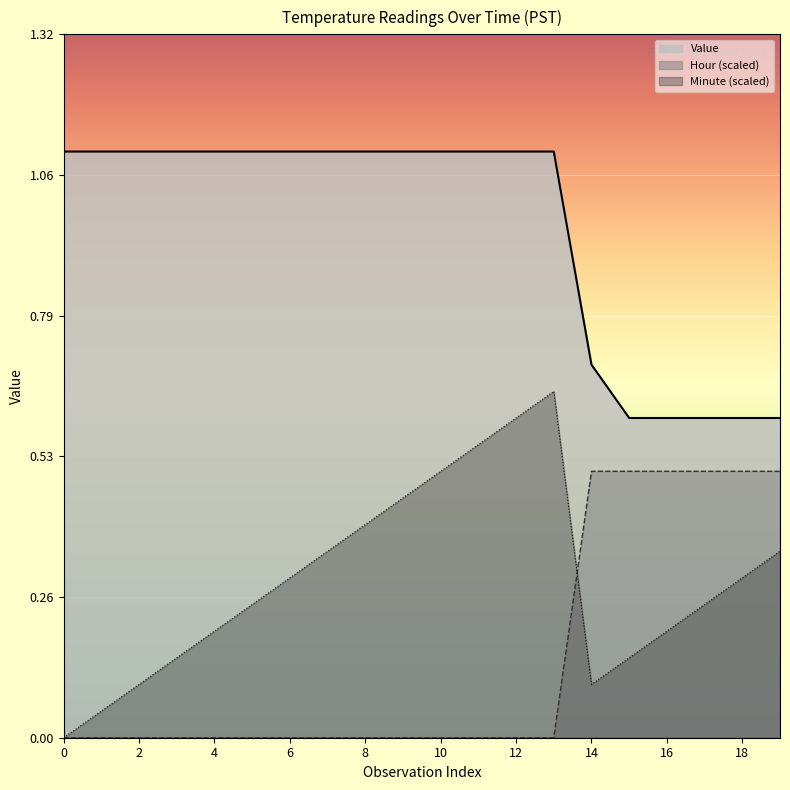

True or false: Hour and Value intersect in this chart.

False